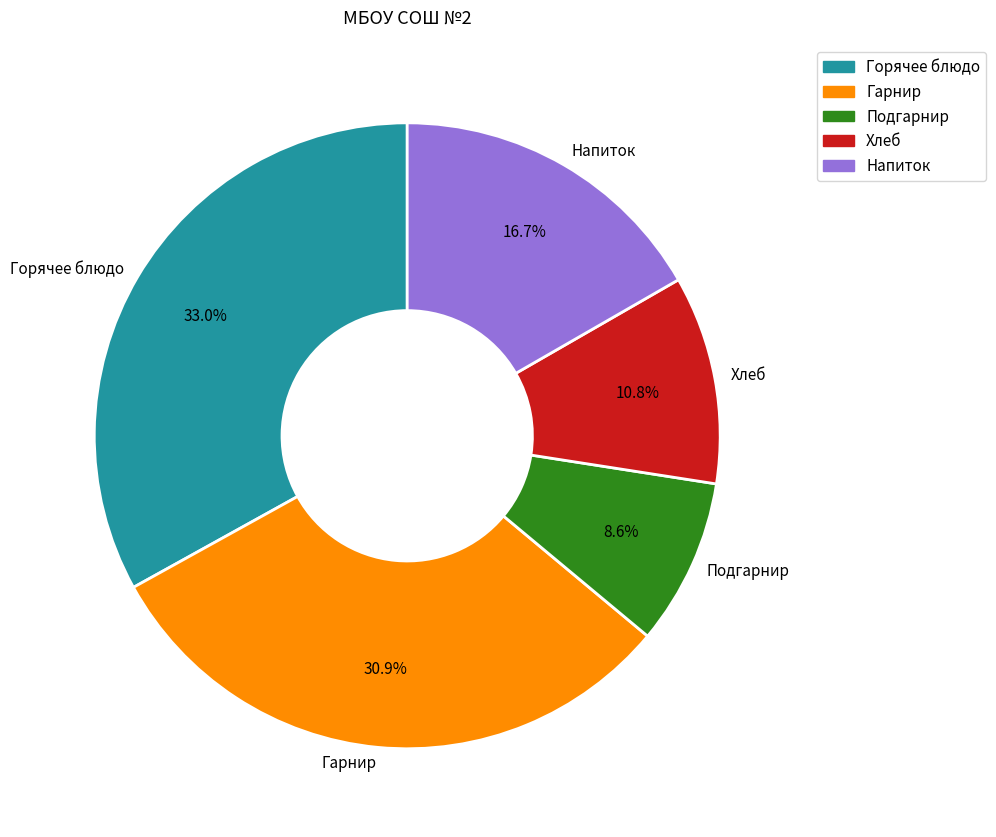

Which category has the smallest portion of the pie?

Подгарнир